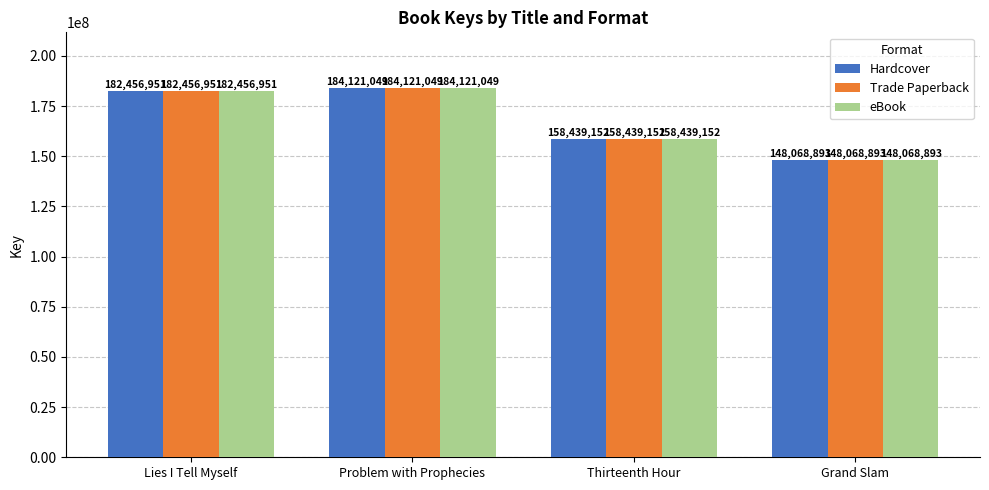

What is the label of the 2nd bar from the left?

Problem with Prophecies